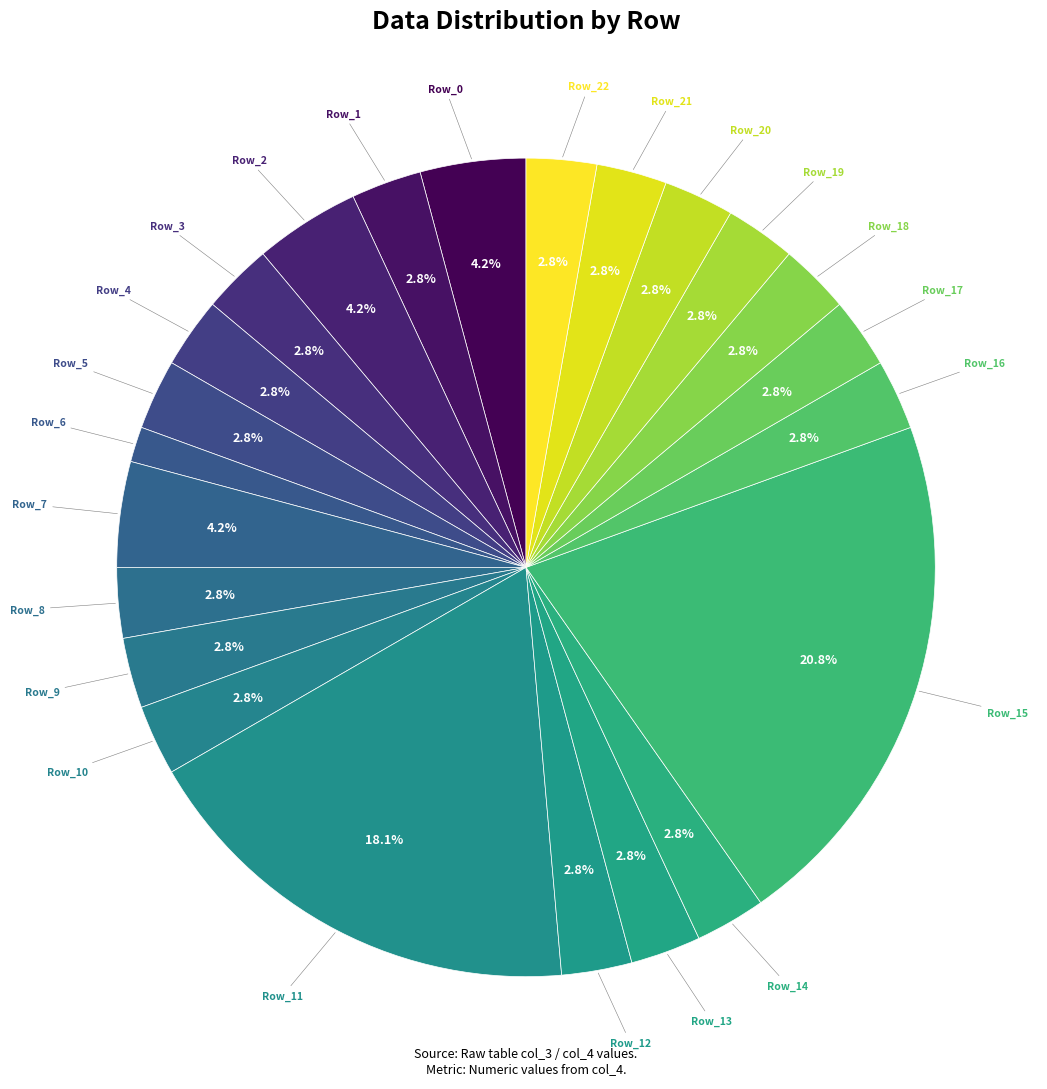

To the nearest percent, what is the average slice percentage?

4%